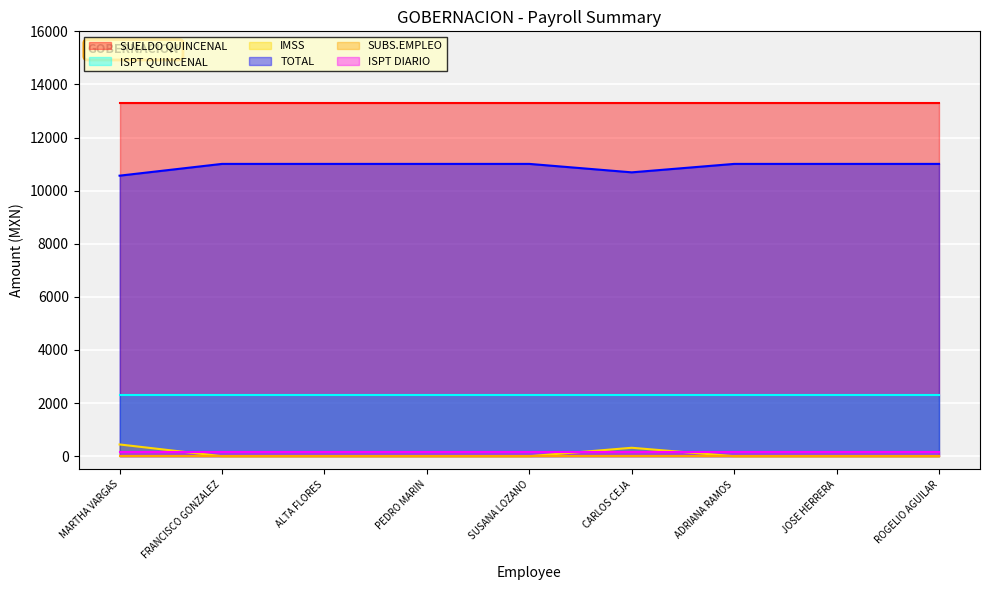

What is the difference between the highest and lowest values at ALTA GRACIA FLORES FLORES?

13312